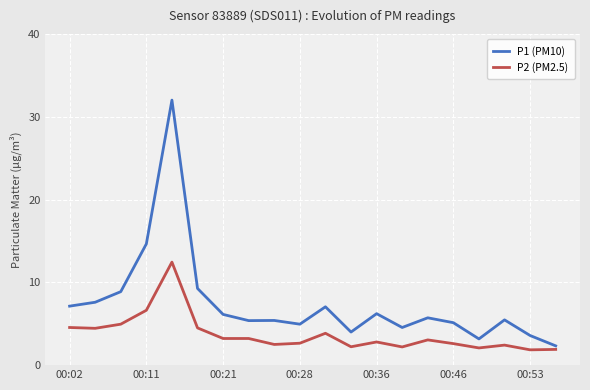

What are all the series names shown in the legend?

P1 (PM10), P2 (PM2.5)